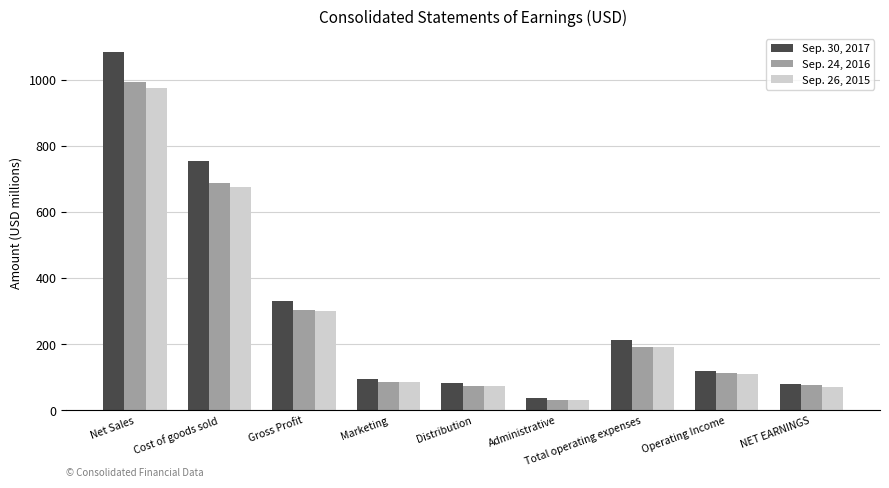

What is the sum of all Sep. 24, 2016 values?

2557.4